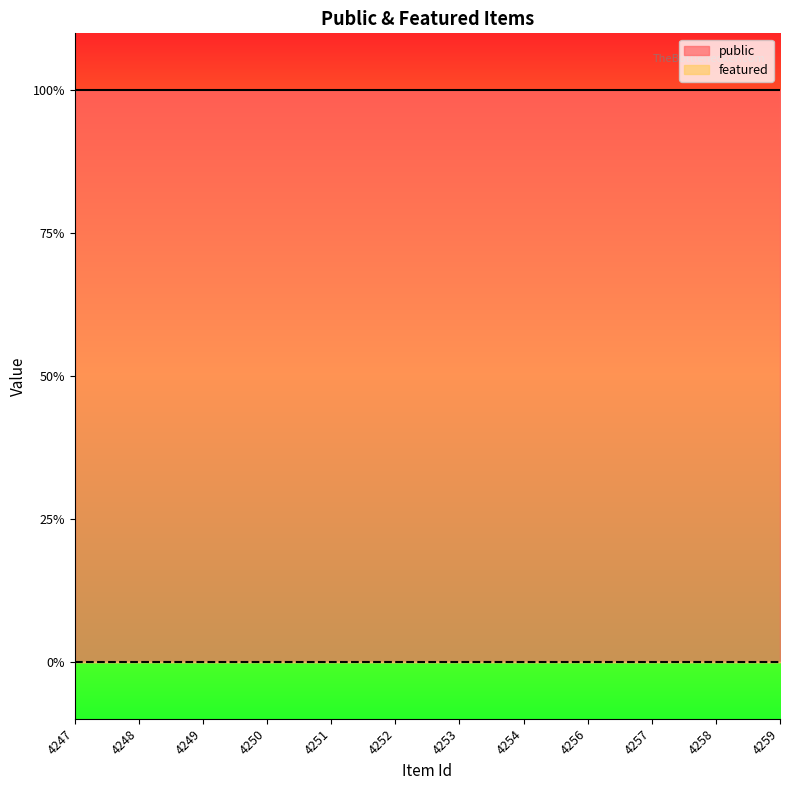

Which series changed the most between 4253 and 4258?

public